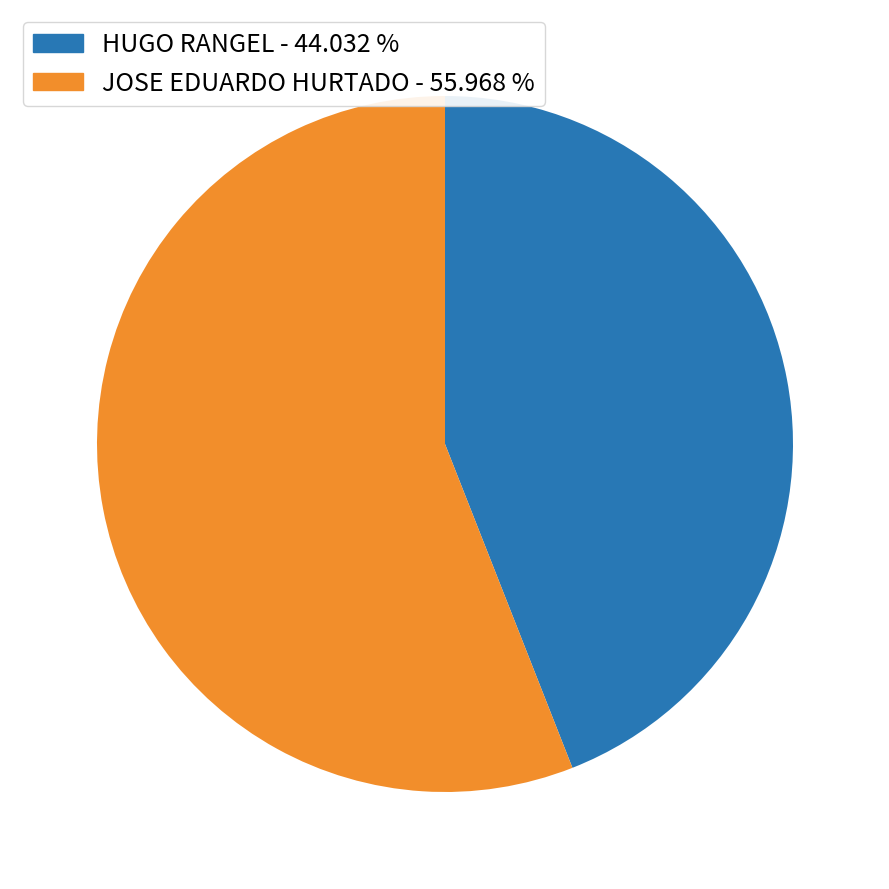

Which slice is the largest?

JOSE EDUARDO HURTADO